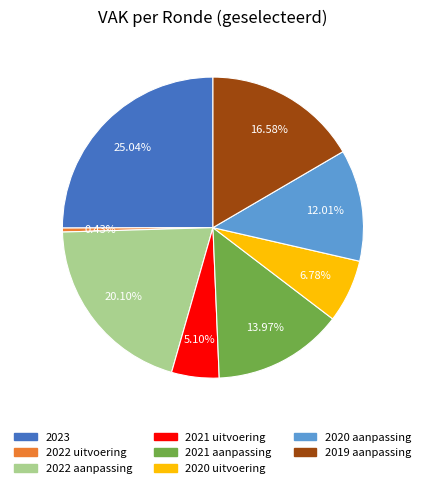

Is there any slice that represents more than half of the pie?

No